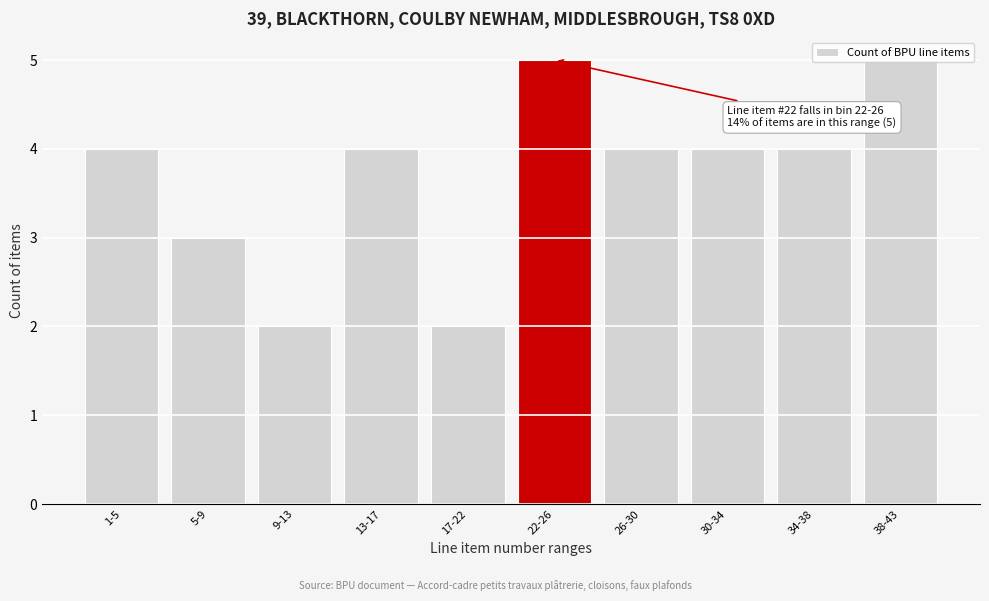

True or false: the data shows 4 at 34-38.

True